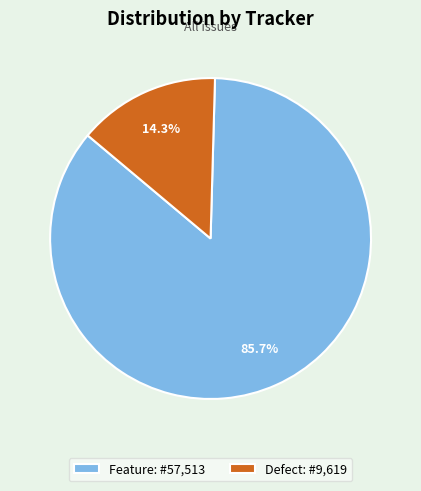

Which slice represents more than half of the pie?

Feature: #57,513